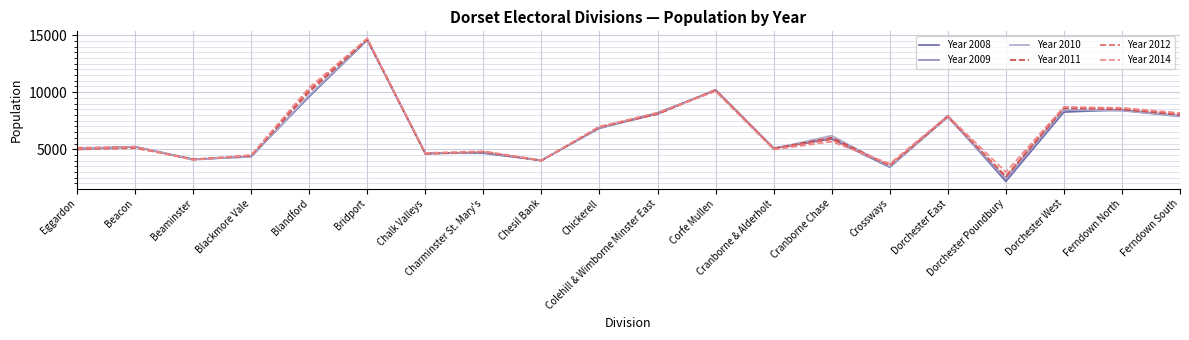

Is this an area chart (filled region under the line)?

No